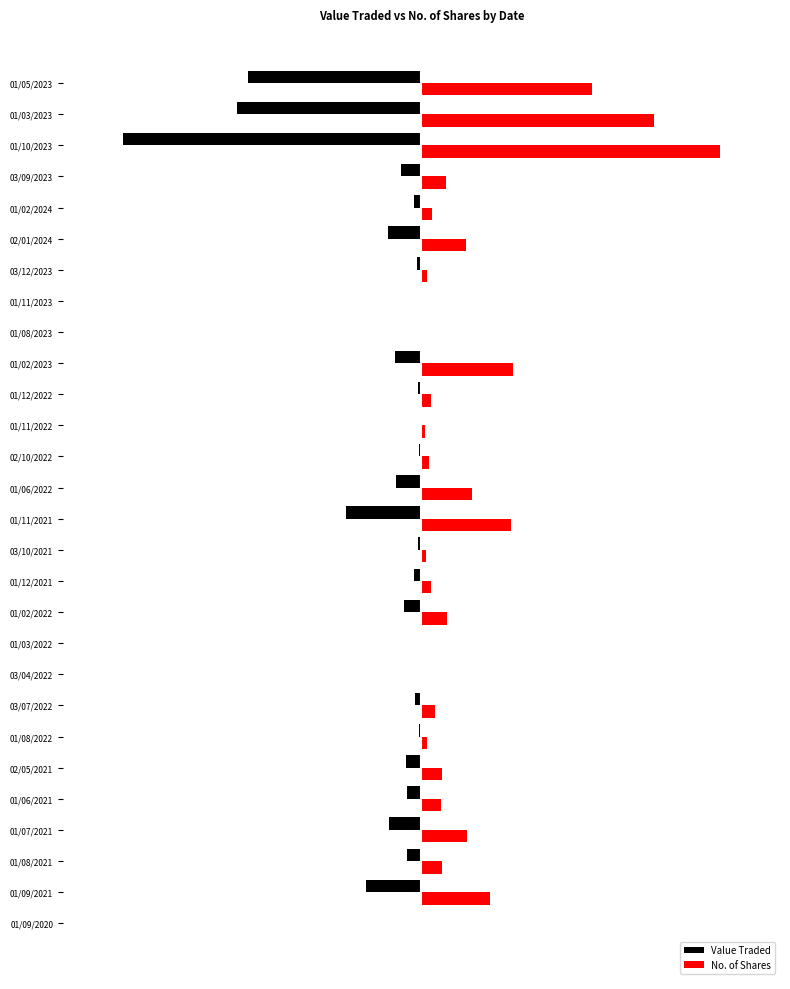

What is the difference between the maximum and minimum values in the No. of Shares series?

1.0